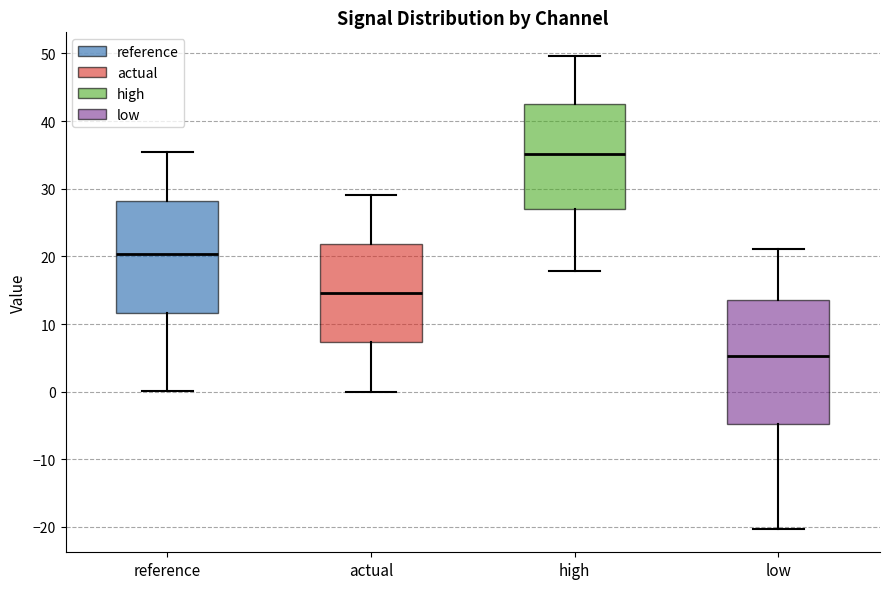

Comparing the boxes themselves (not the whiskers), which one is the tallest?

low